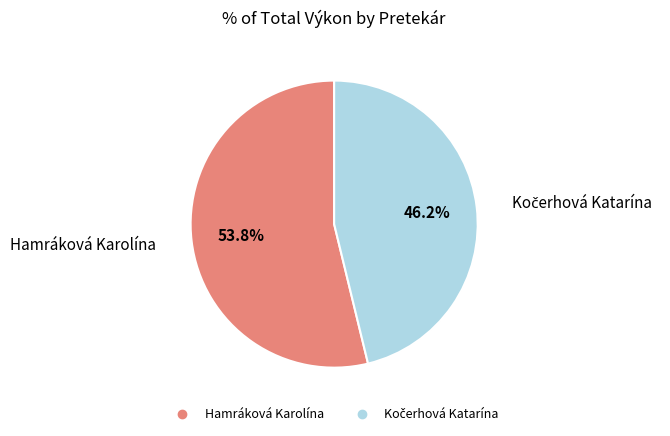

How many slices are in this pie chart?

2